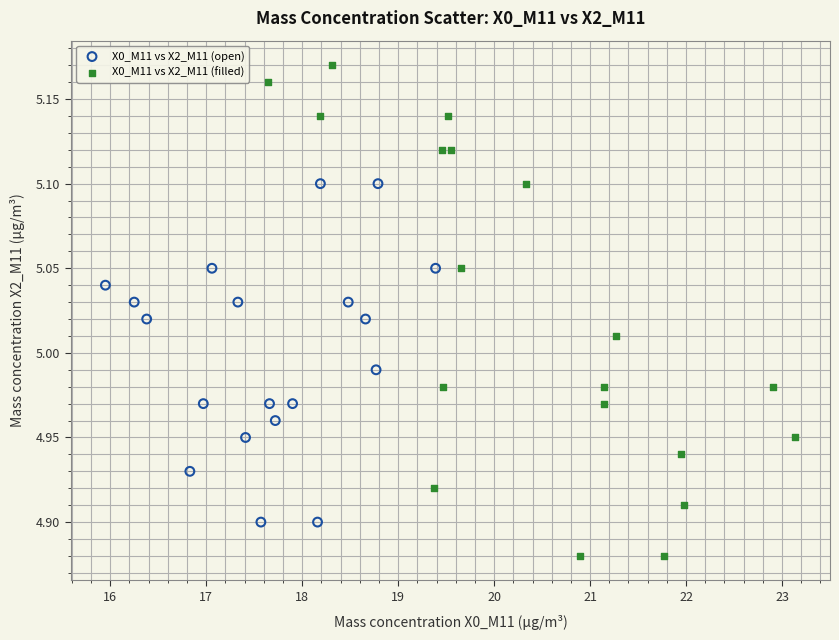

Which series has the largest Y range (max minus min)?

X0_M11 vs X2_M11 (filled)